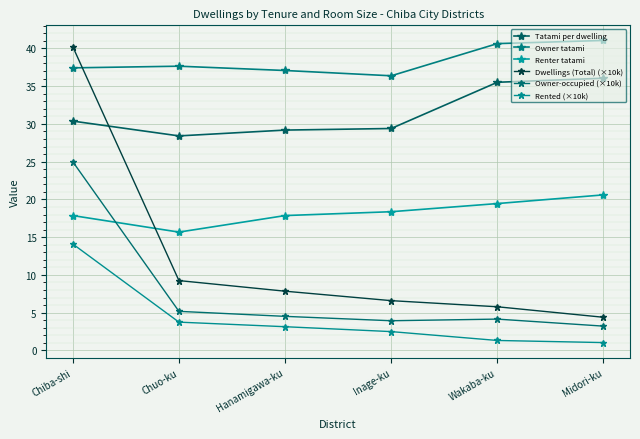

The value of Dwellings (Total) (×10k) at Midori-ku is 1.6. True or false?

False